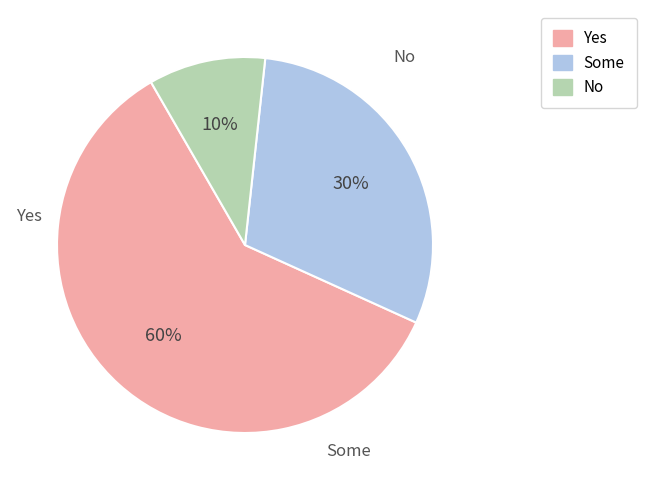

To the nearest percent, what is the difference between the largest and smallest slice percentages?

50%